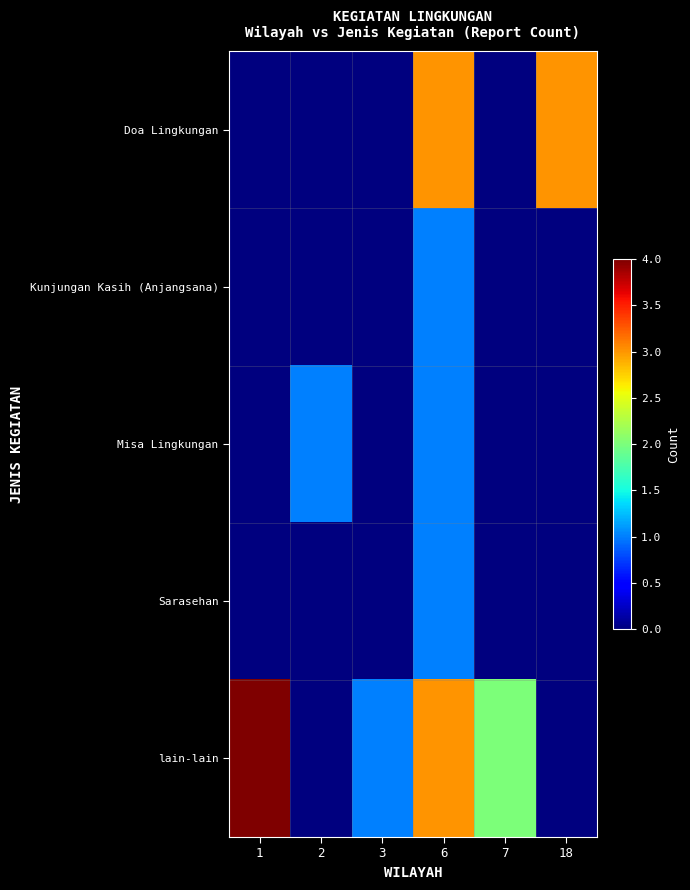

At how many categories does at least one series exceed 2?

3